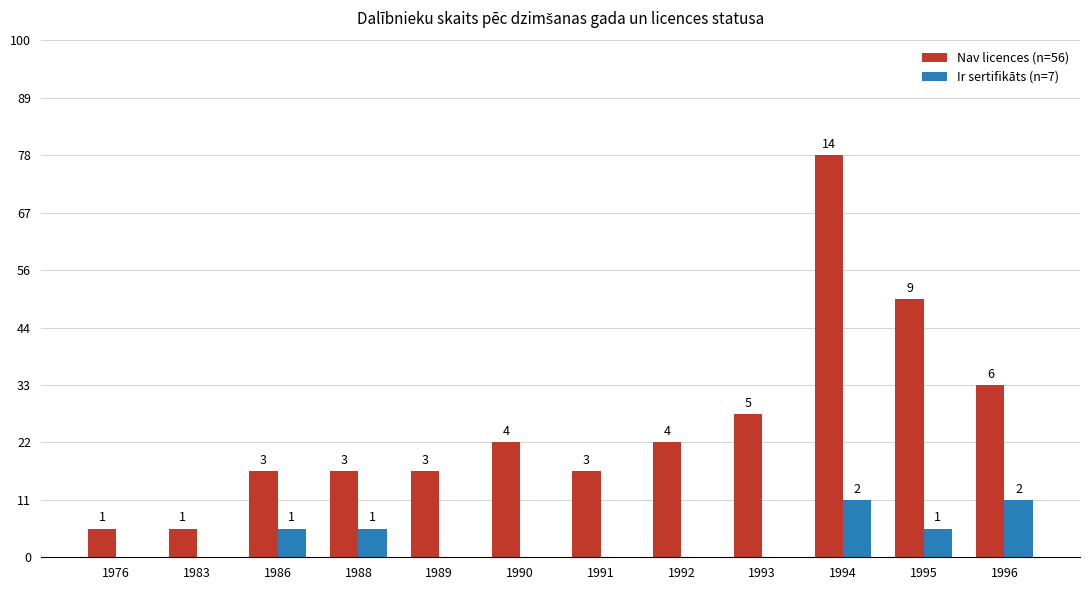

What is the highest value of the Nav licences (n=56) series?

14